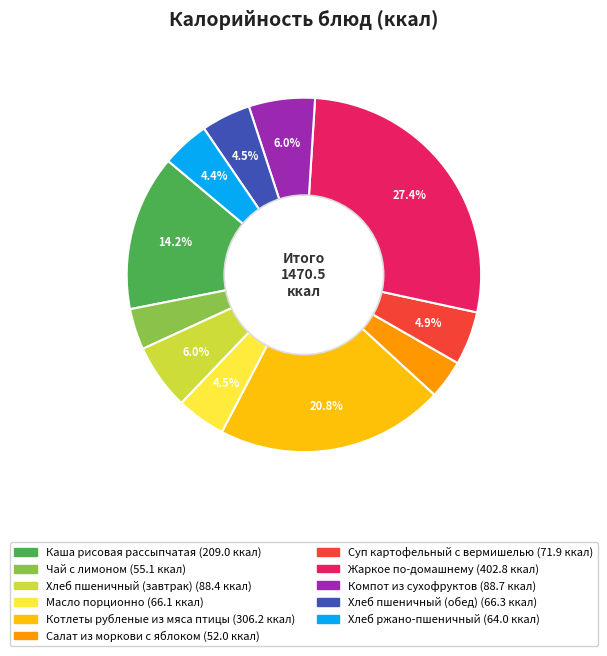

Is there any slice that represents more than half of the pie?

No